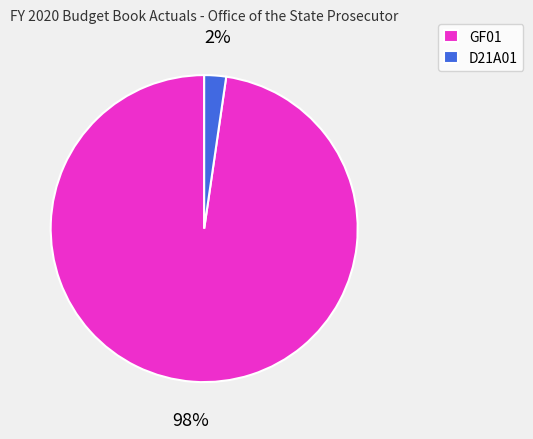

True or false: D21A01 accounts for 2% of the total.

True